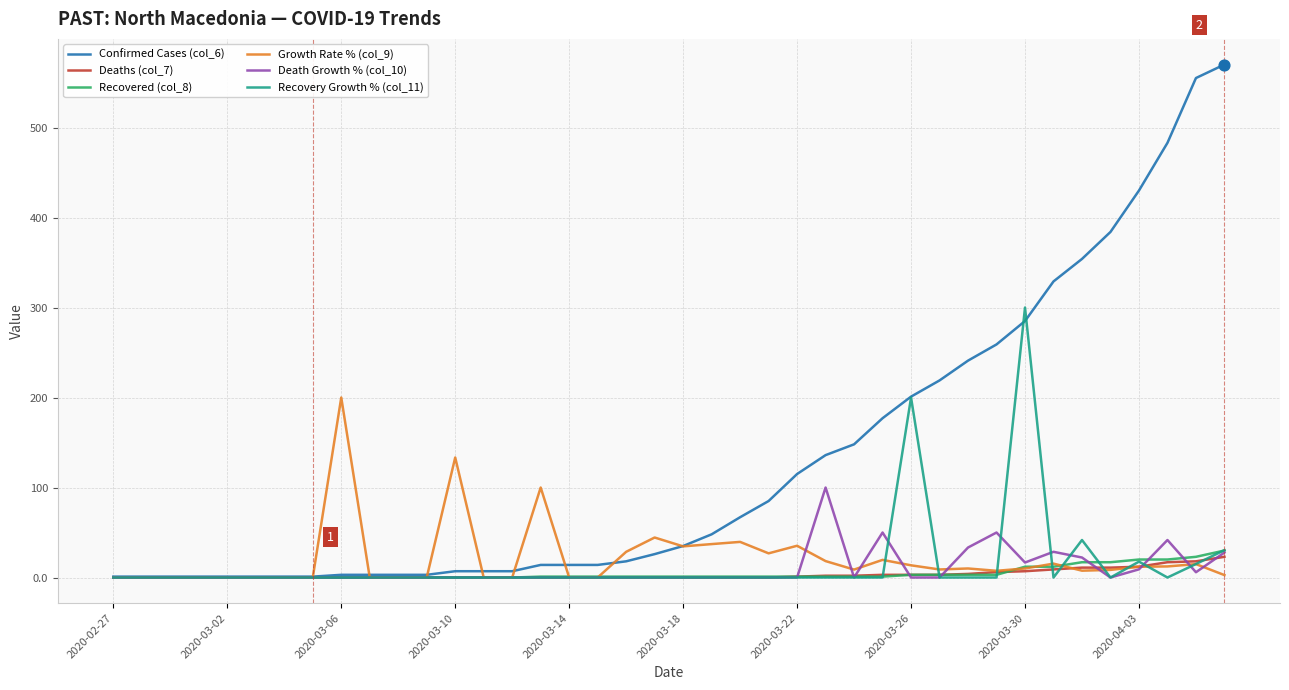

Which series has the largest total across all categories?

Confirmed Cases (col_6)